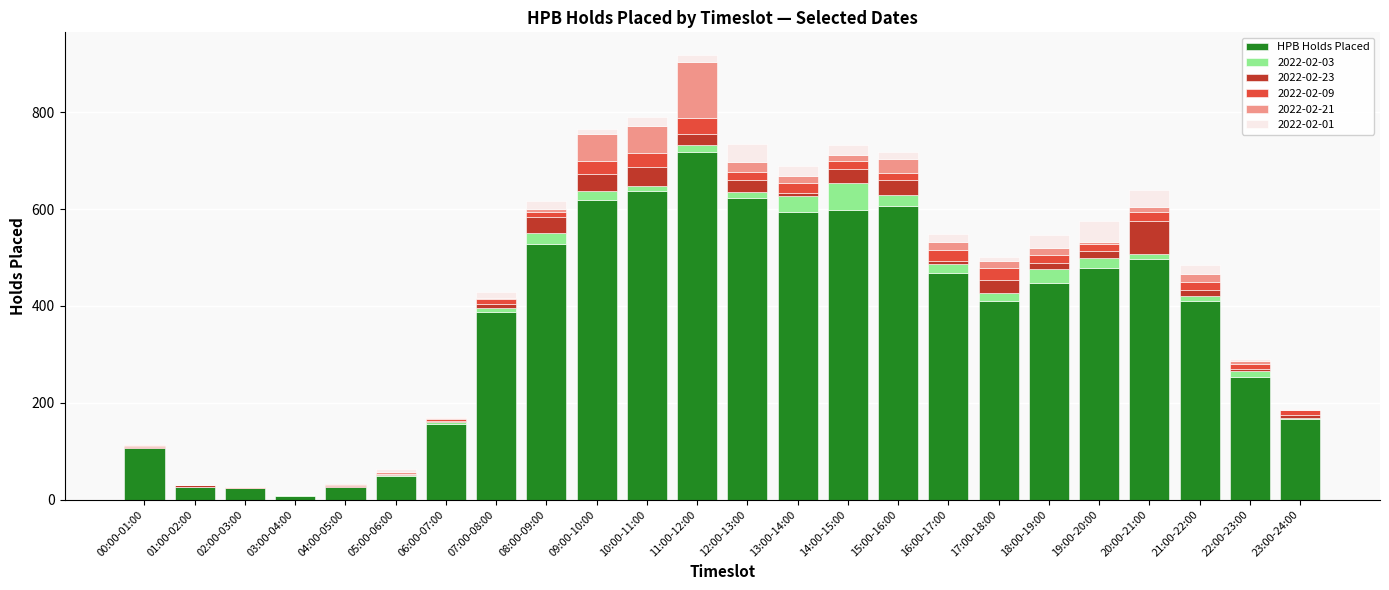

Count the number of data series in this chart.

6